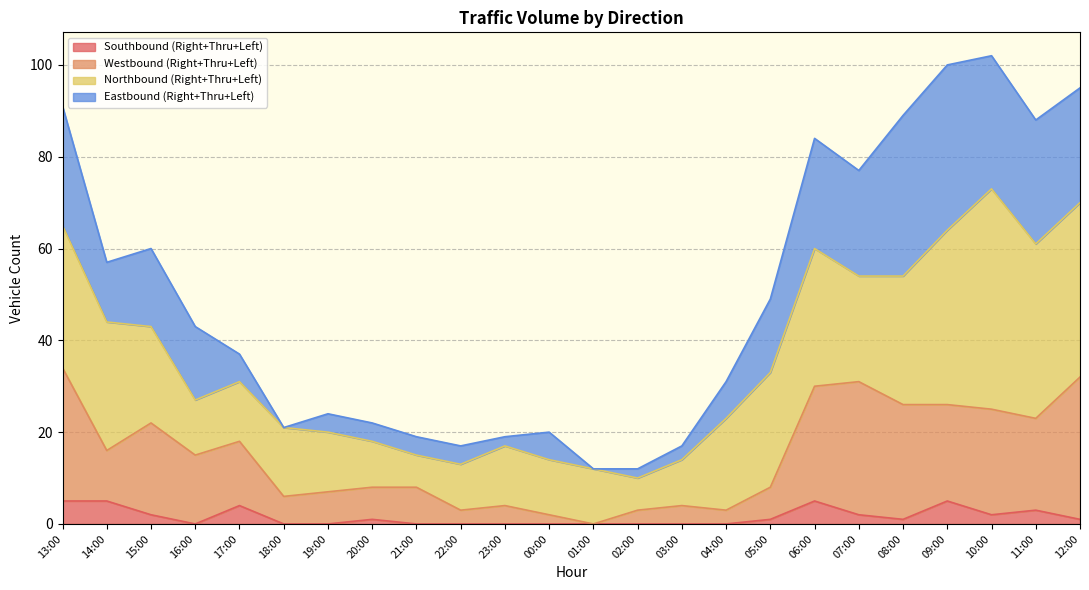

How many interior local valleys does the Southbound (Right+Thru+Left) series have?

3